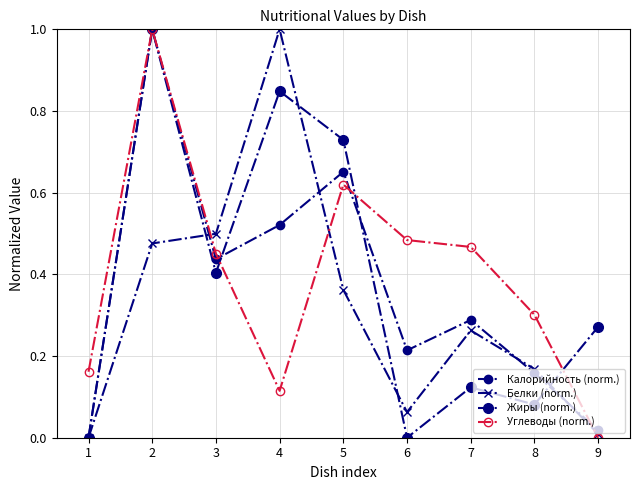

What is the sum of all Калорийность (norm.) values?

3.3